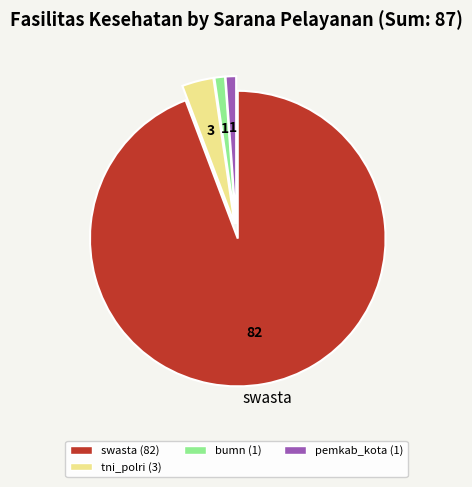

What is the ratio of the value at pemkab_kota (1) to the value at tni_polri (3)?

0.3